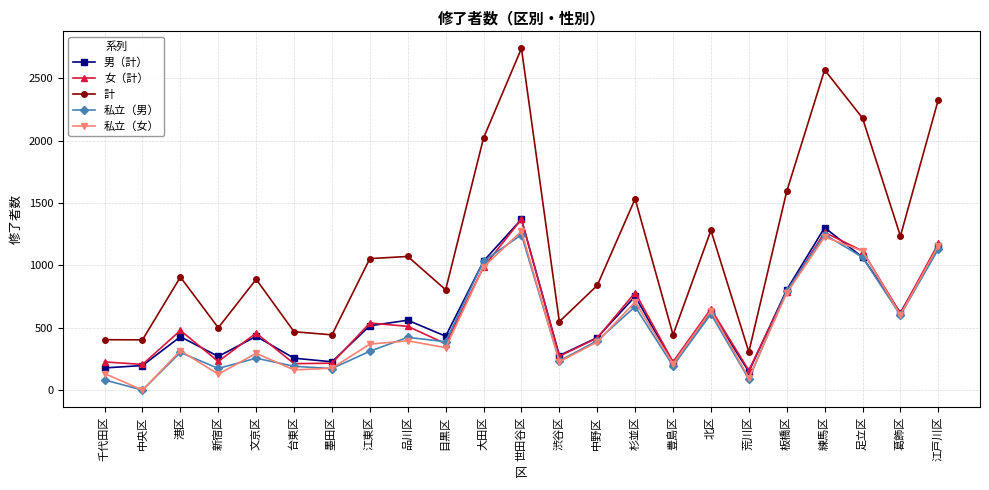

How many values in 私立（女） are above zero?

22